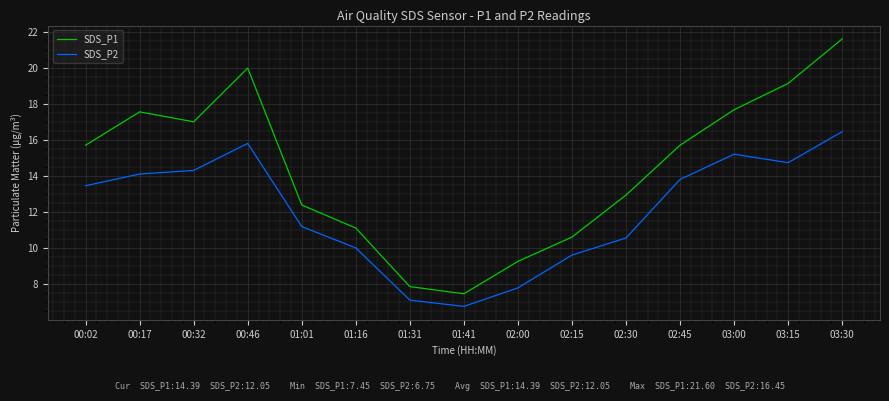

True or false: SDS_P1 has a value of 11.5 at 01:41.

False